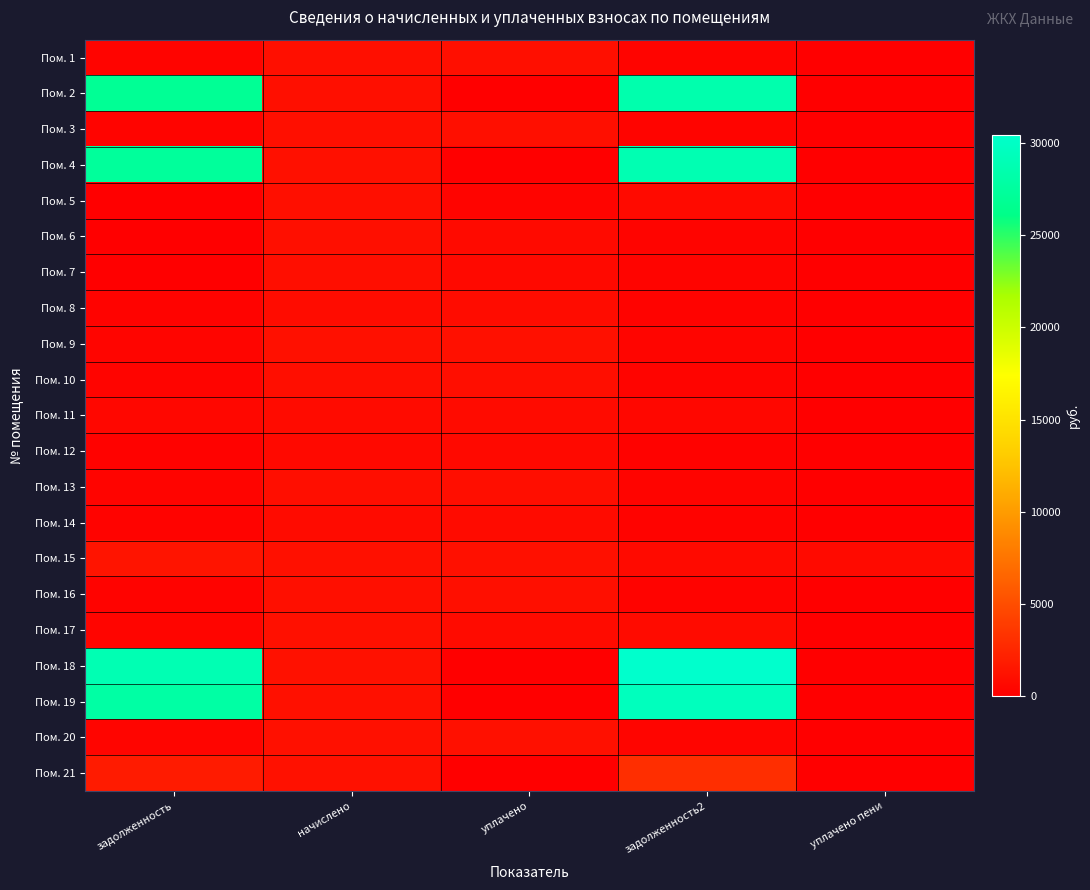

Which series has the widest spread of values?

Пом. 18